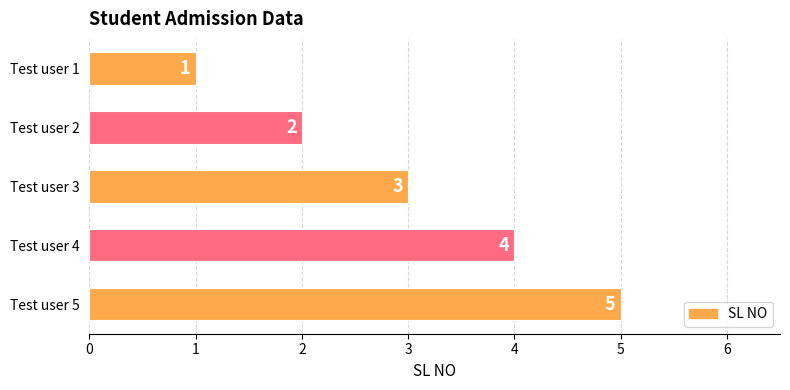

Approximately how many times larger is the value at Test user 5 compared to Test user 2?

2.5